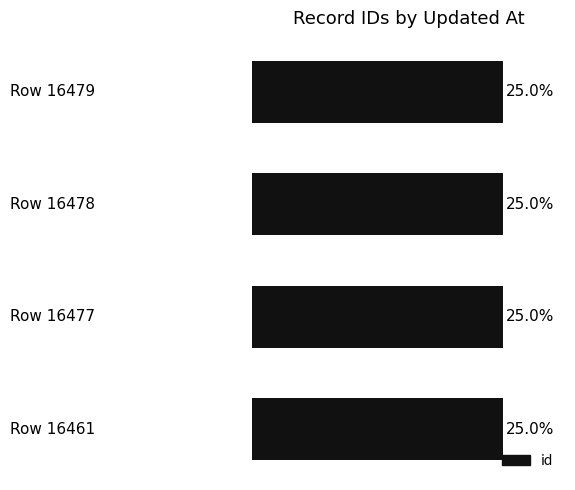

Are the bars horizontal?

Yes